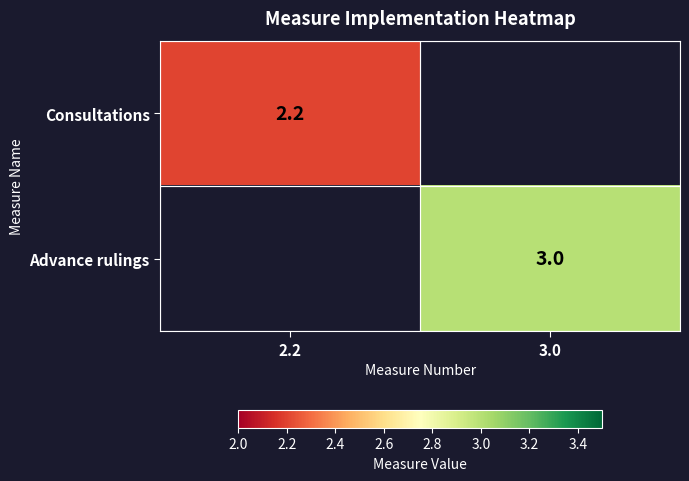

Is the value of Consultations at 2.2 greater than the value of Advance rulings at 3.0?

No